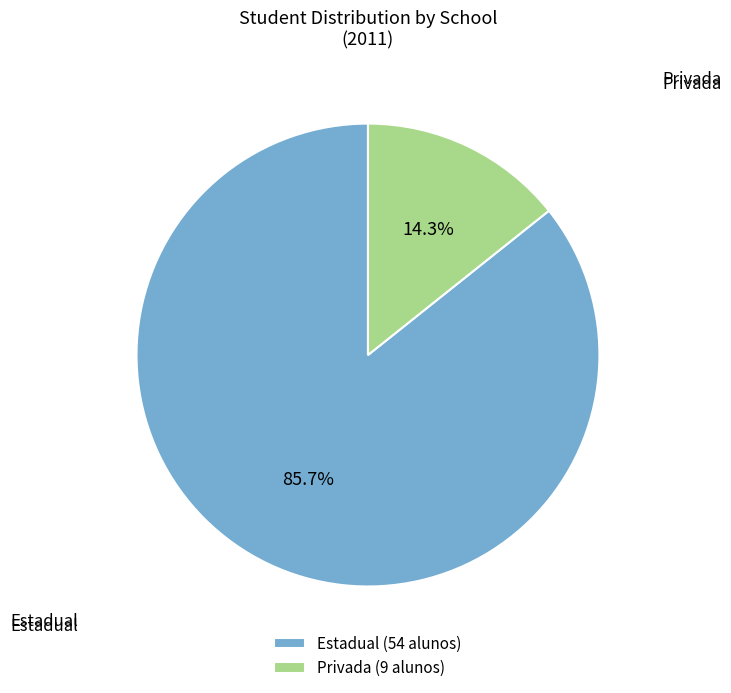

Rank the categories by value from lowest to highest.

Privada (9 alunos), Estadual (54 alunos)